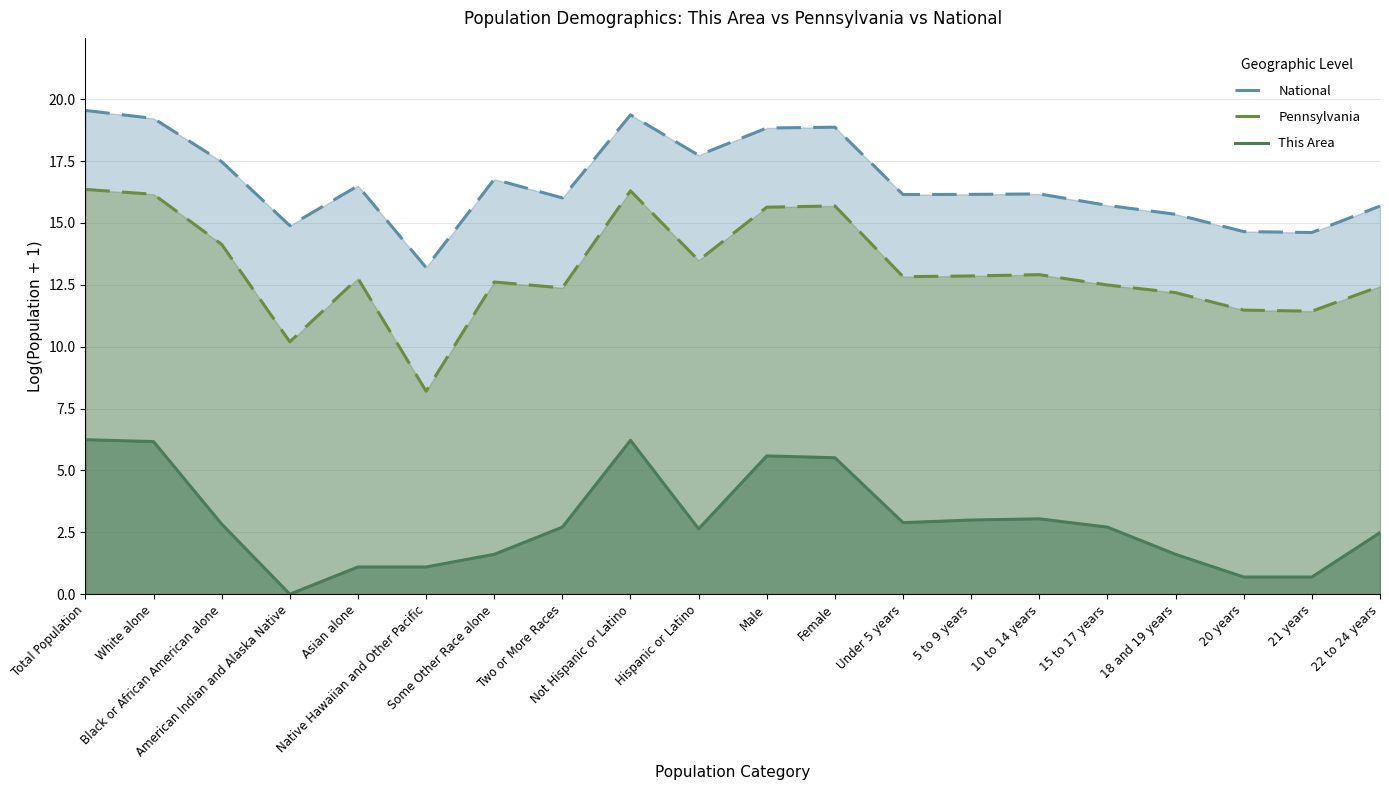

What is the spread (max minus min) of values at Asian alone?

15.4